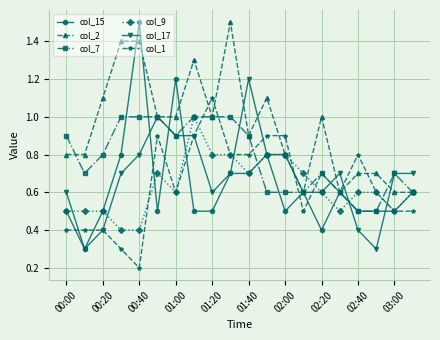

What is the maximum value shown in the chart?

1.5